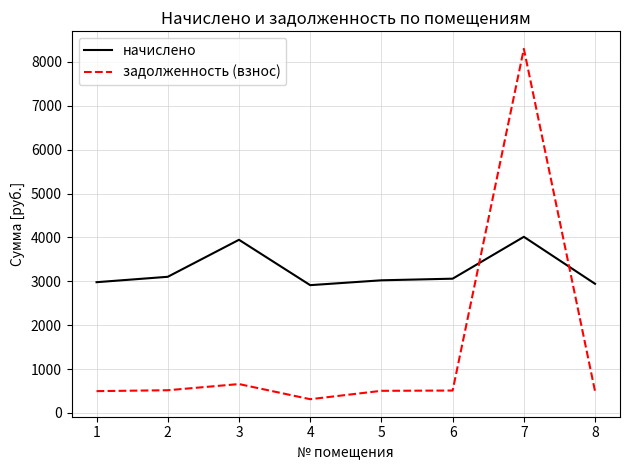

Which series has the largest range (max minus min)?

задолженность (взнос)